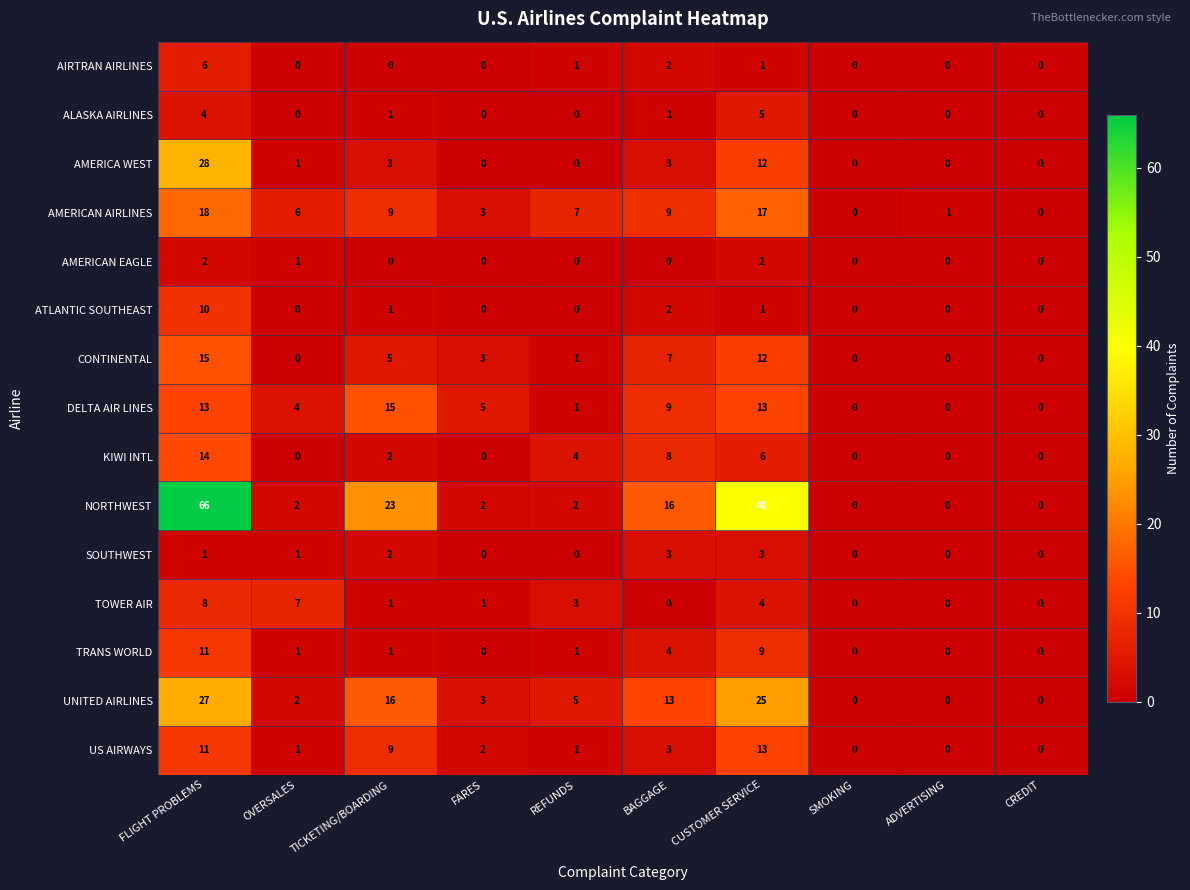

At which category is the sum across all series the highest?

FLIGHT PROBLEMS